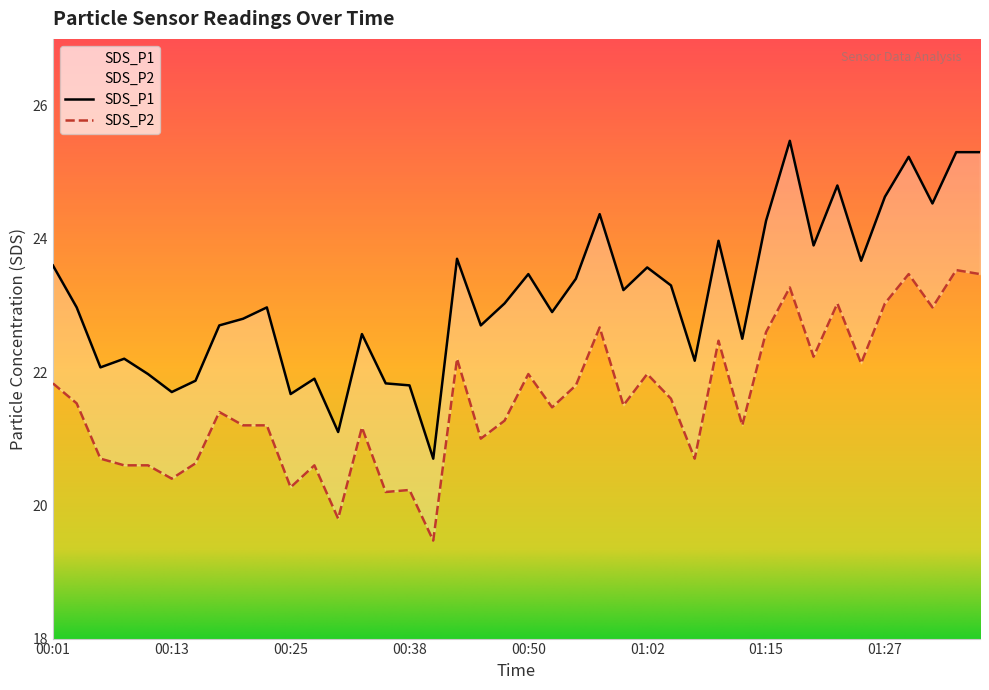

At which category does SDS_P1 reach its first local valley?

00:06